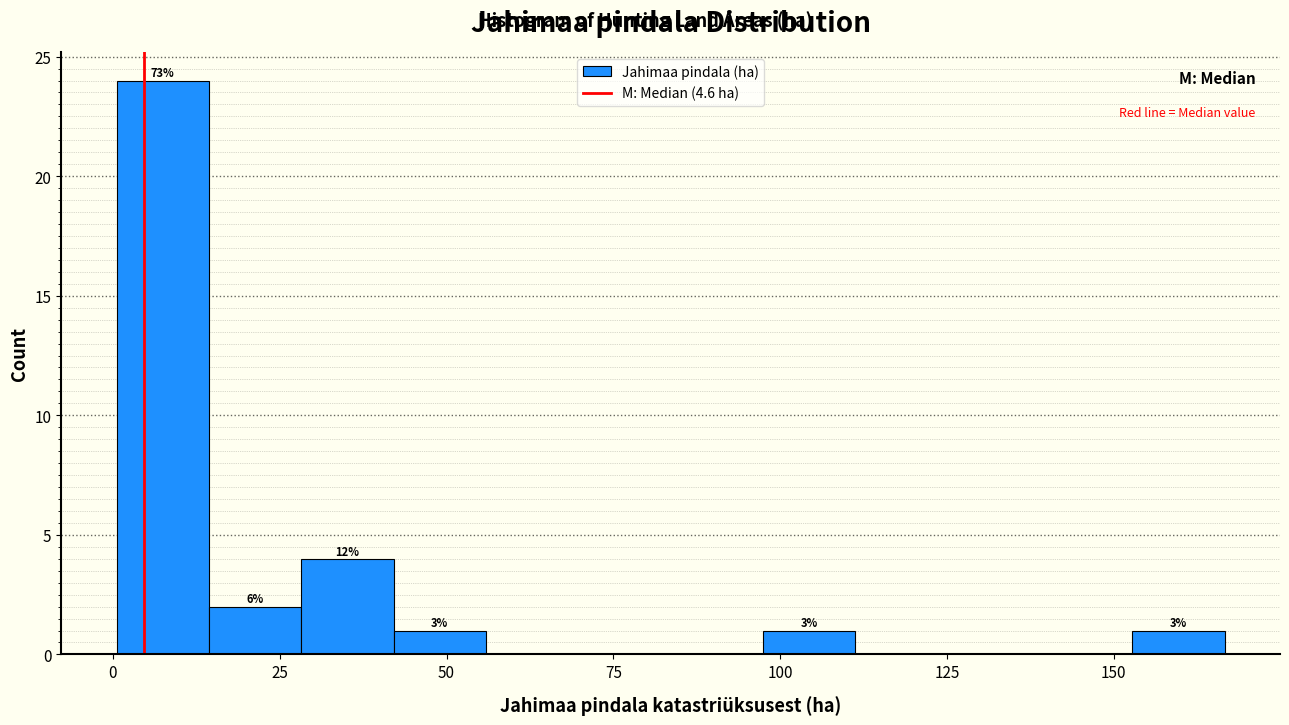

Around what value on the x-axis is the tallest bar? Give the approximate position of its centre, as read against the axis.

5